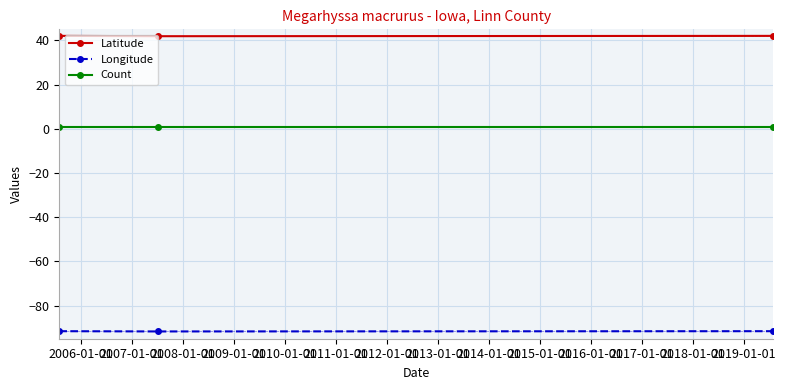

Rank the series by their average value, from lowest to highest.

Longitude, Count, Latitude